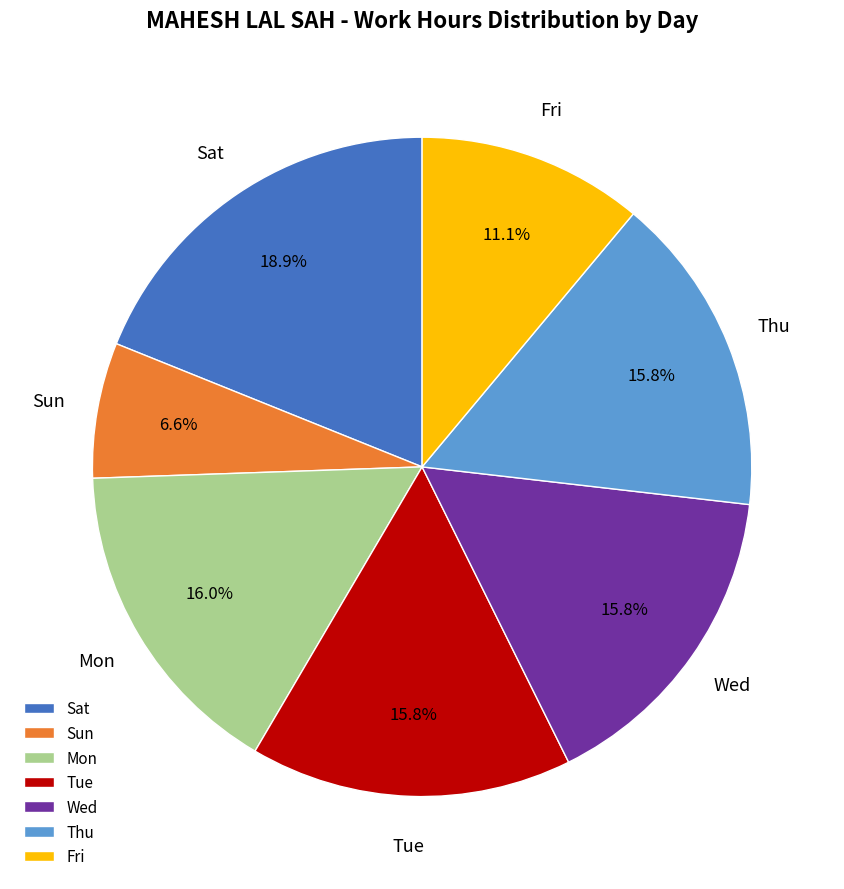

Combined, do Tue and Sun account for over 50%?

No